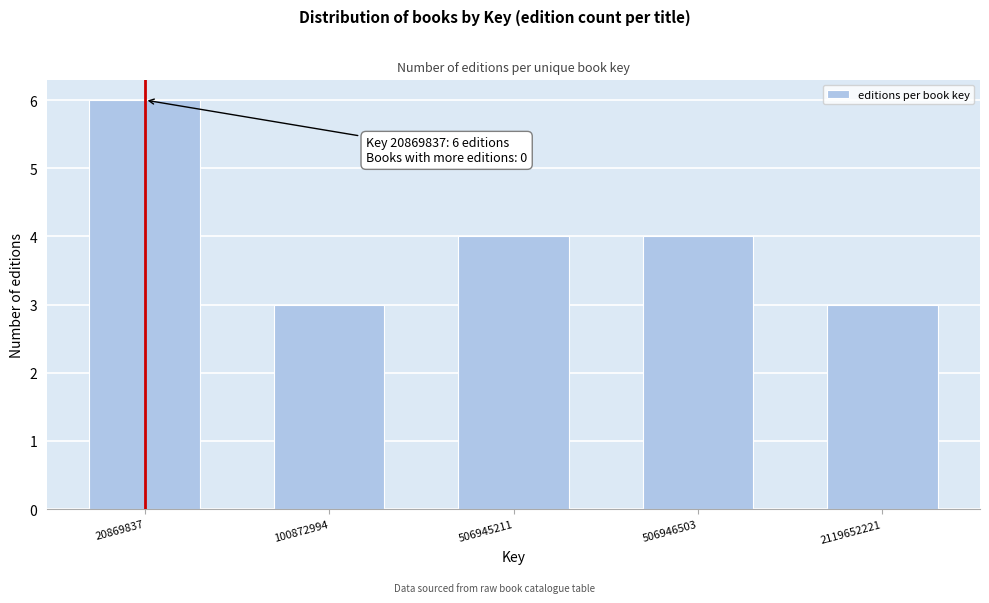

Reading left to right, transcribe all the data shown in this chart.

6	3	4	4	3